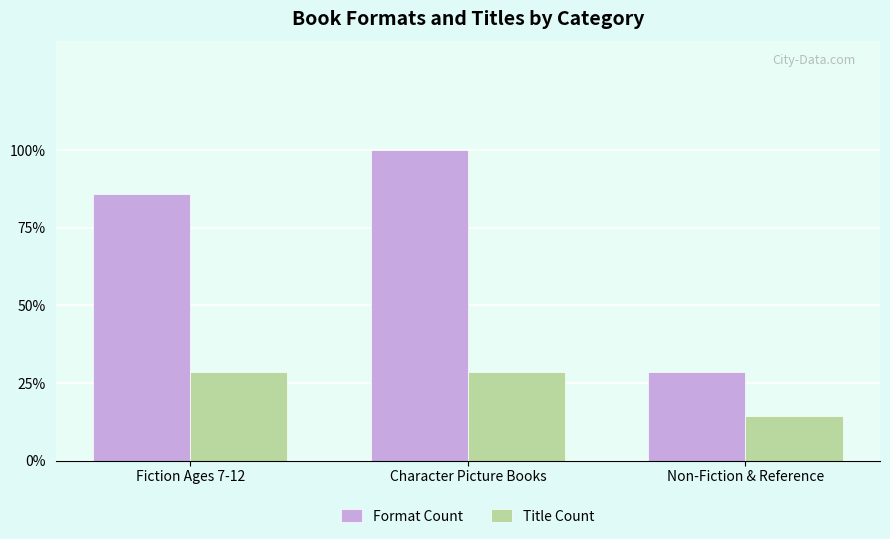

The value of Format Count at Fiction Ages 7-12 is 10. True or false?

False